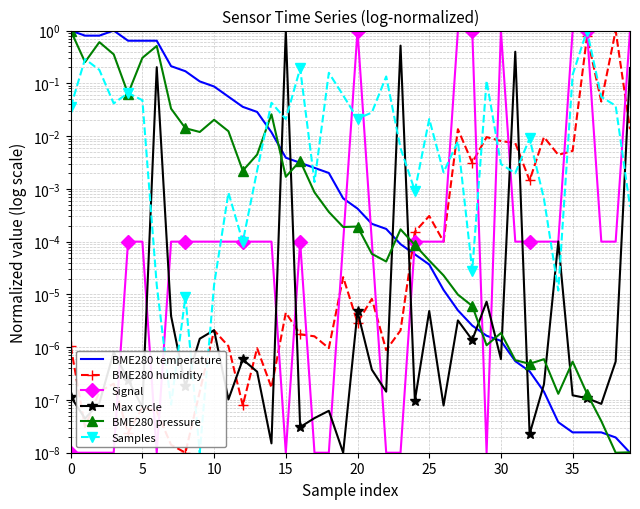

Reading left to right, what are all the values shown in this chart?

BME280 temperature: 1.0	0.8	0.8	1.0	0.6	0.6	0.6	0.2	0.2	0.1	0.1	0.1	0.0	0.0	0.0	0.0	0.0	0.0	0.0	0.0	0.0	0.0	0.0	0.0	0.0	0.0	0.0	0.0	0.0	0.0	0.0	0.0	0.0	0.0	0.0	0.0	0.0	0.0	0.0	0.0
BME280 humidity: 0.0	0.0	0.0	0.0	0.0	0.0	0.0	0.0	0.0	0.0	0.0	0.0	0.0	0.0	0.0	0.0	0.0	0.0	0.0	0.0	0.0	0.0	0.0	0.0	0.0	0.0	0.0	0.0	0.0	0.0	0.0	0.0	0.0	0.0	0.0	0.0	0.8	0.0	1.0	0.0
Signal: 0.0	0.0	0.0	0.0	0.0	0.0	0.0	0.0	0.0	0.0	0.0	0.0	0.0	0.0	0.0	0.0	0.0	0.0	0.0	0.0	1.0	0.0	0.0	0.0	0.0	0.0	0.0	1.0	1.0	0.0	1.0	0.0	0.0	0.0	0.0	1.0	1.0	0.0	0.0	1.0
Max cycle: 0.0	0.0	0.0	0.0	0.0	0.0	0.2	0.0	0.0	0.0	0.0	0.0	0.0	0.0	0.0	1.0	0.0	0.0	0.0	0.0	0.0	0.0	0.0	0.5	0.0	0.0	0.0	0.0	0.0	0.0	0.0	0.4	0.0	0.0	0.0	0.0	0.0	0.0	0.0	0.2
BME280 pressure: 1.0	0.3	0.6	0.4	0.1	0.3	0.5	0.0	0.0	0.0	0.0	0.0	0.0	0.0	0.0	0.0	0.0	0.0	0.0	0.0	0.0	0.0	0.0	0.0	0.0	0.0	0.0	0.0	0.0	0.0	0.0	0.0	0.0	0.0	0.0	0.0	0.0	0.0	0.0	0.0
Samples: 0.0	0.3	0.2	0.0	0.1	0.0	0.0	0.0	0.0	0.0	0.0	0.0	0.0	0.0	0.0	0.0	0.2	0.0	0.2	0.1	0.0	0.0	0.1	0.0	0.0	0.0	0.0	0.0	0.0	0.1	0.0	0.0	0.0	0.0	0.0	0.1	1.0	0.1	0.0	0.0